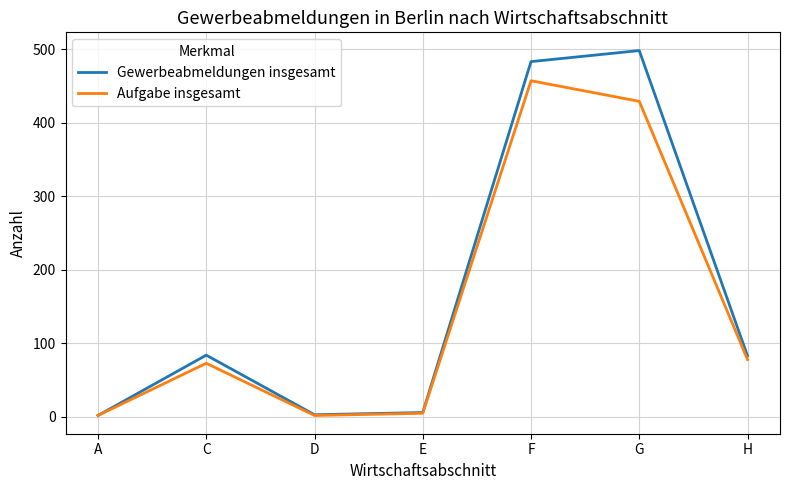

List the series in order of their peak value, lowest first.

Aufgabe insgesamt, Gewerbeabmeldungen insgesamt